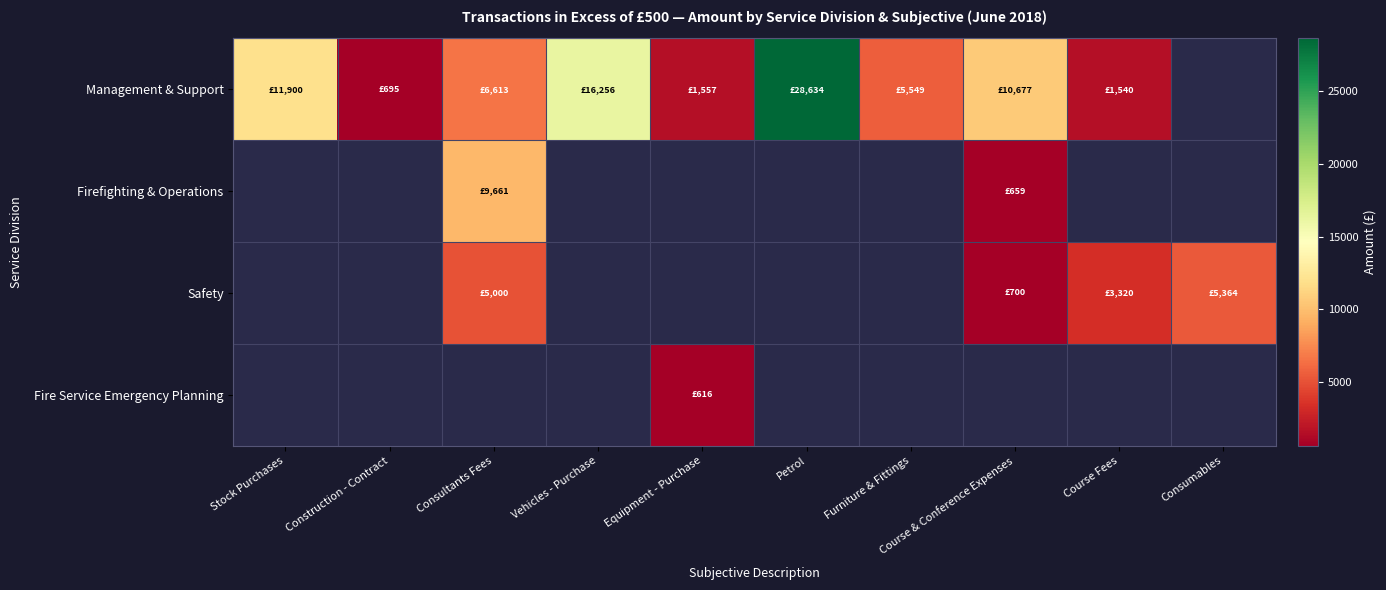

Which has a higher value, Equipment - Purchase or Course & Conference Expenses?

Course & Conference Expenses